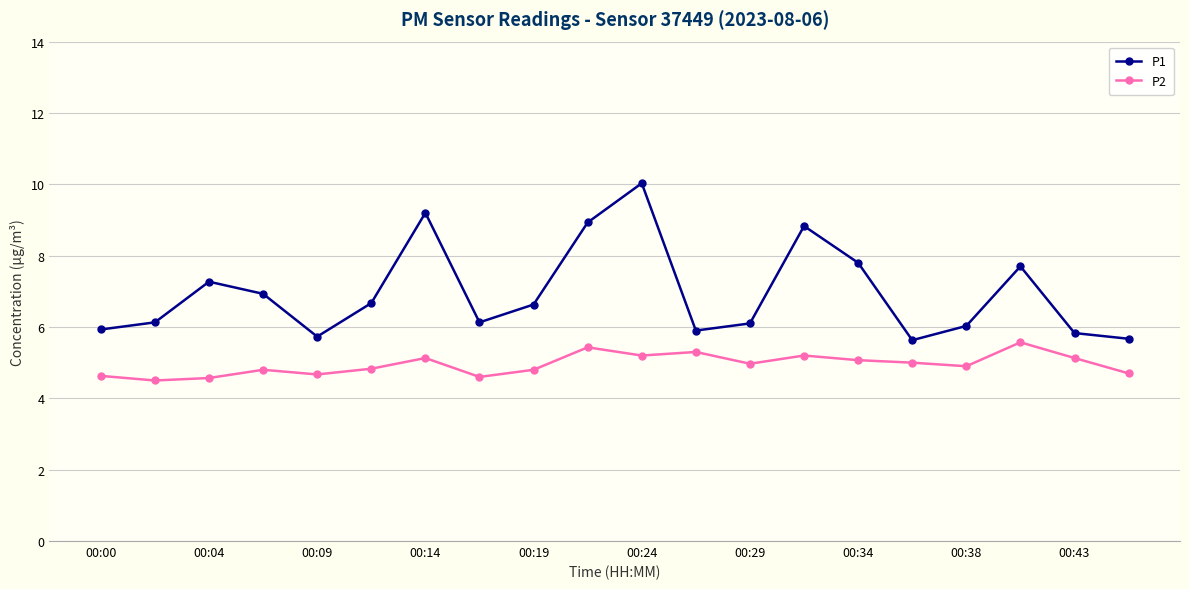

What is the average value of the P1 series?

7.0